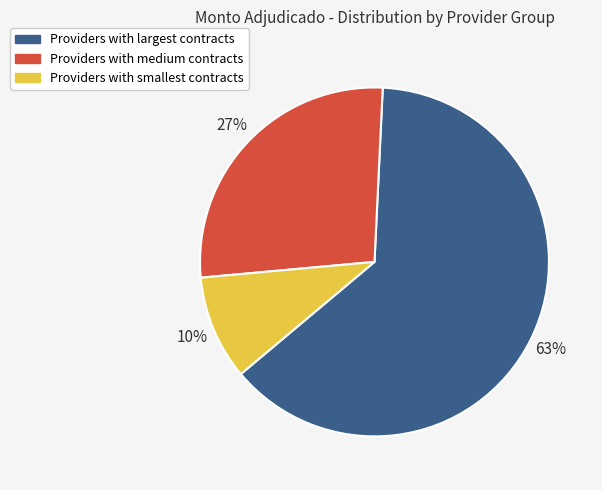

Does any single category account for the majority?

Yes